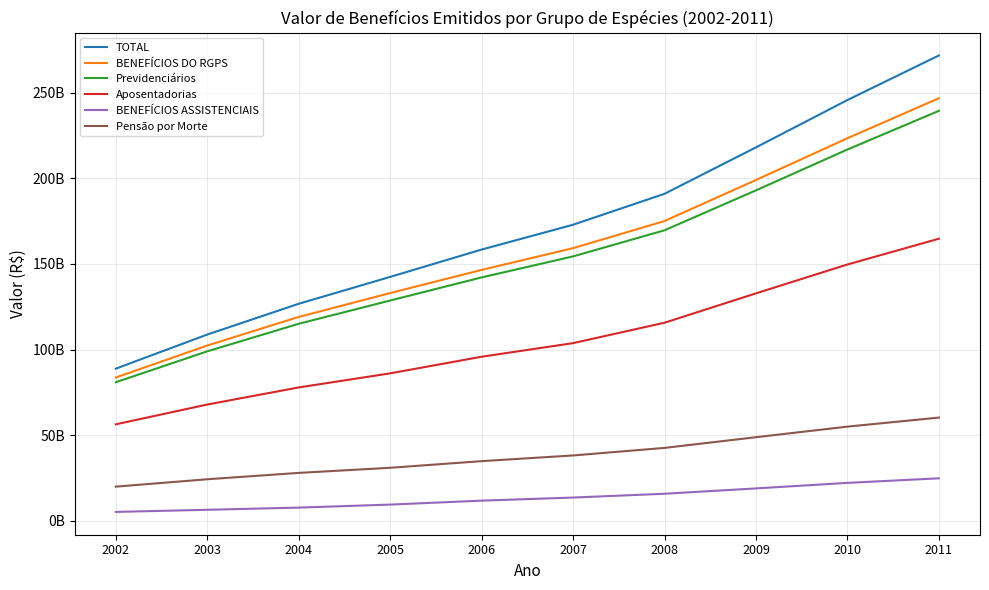

What are all the series names shown in the legend?

TOTAL, BENEFÍCIOS DO RGPS, Previdenciários, Aposentadorias, BENEFÍCIOS ASSISTENCIAIS, Pensão por Morte